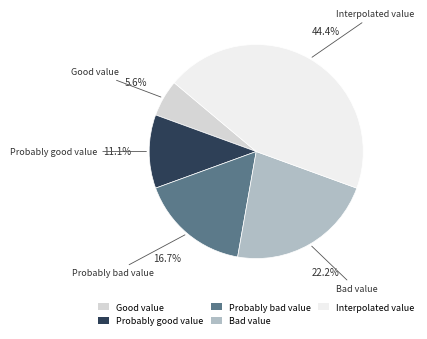

Which has a higher value, Probably bad value or Interpolated value?

Interpolated value